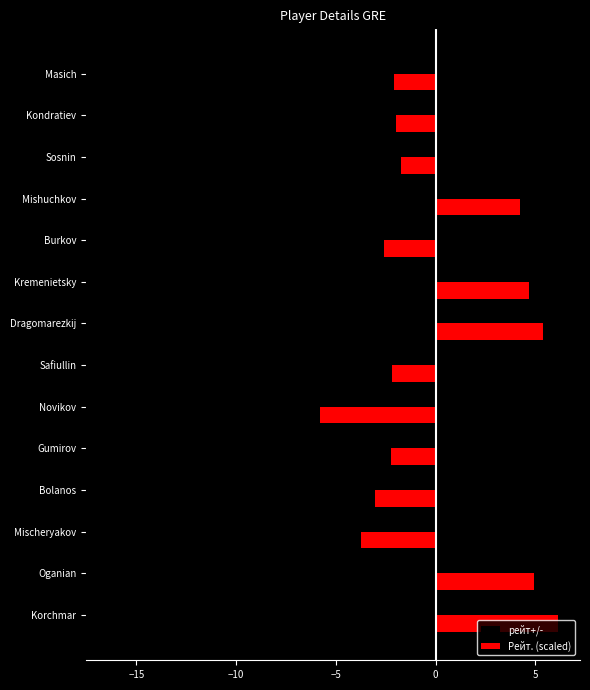

Rank the series by their average value, from lowest to highest.

рейт+/-, Рейт. (scaled)